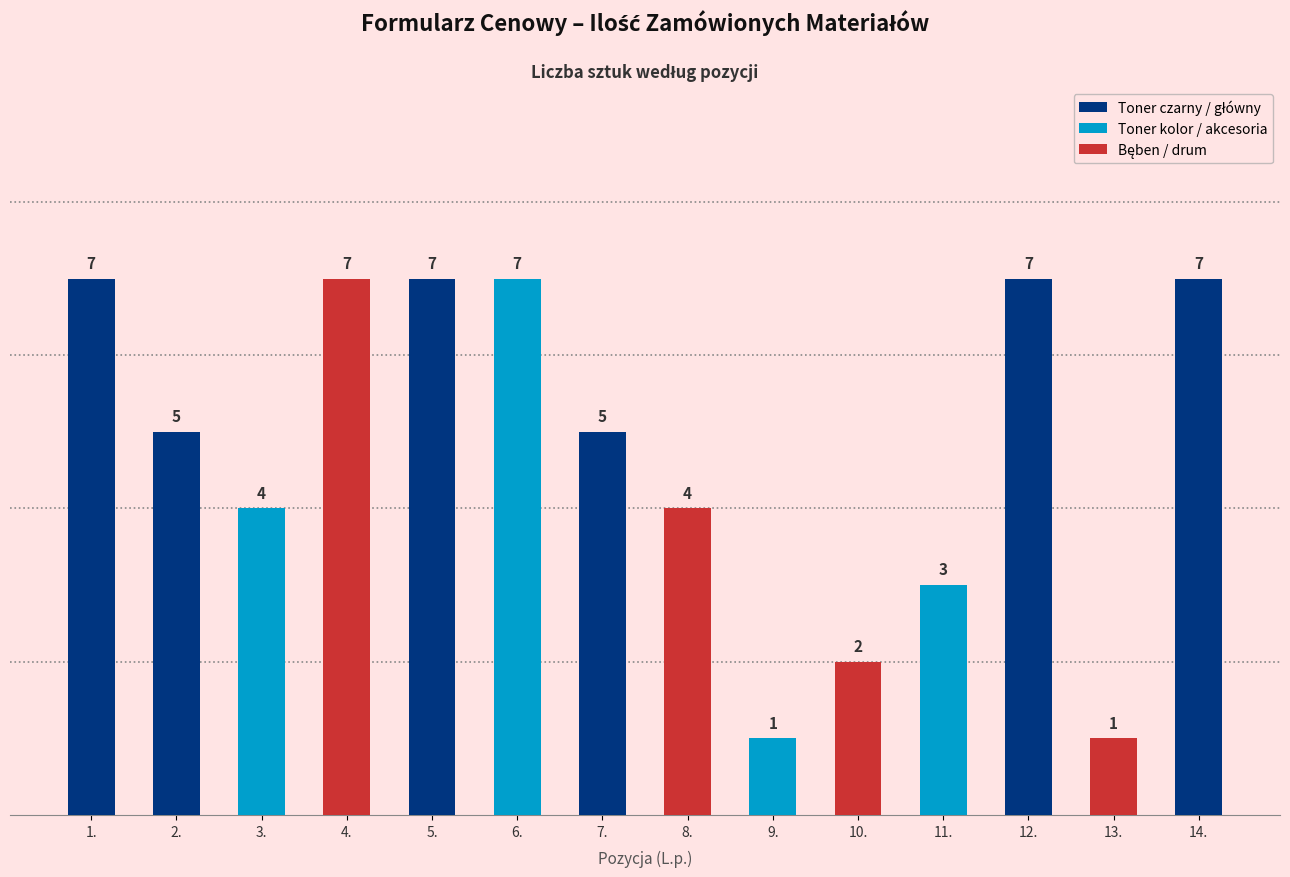

What is the minimum value for Quantity?

1